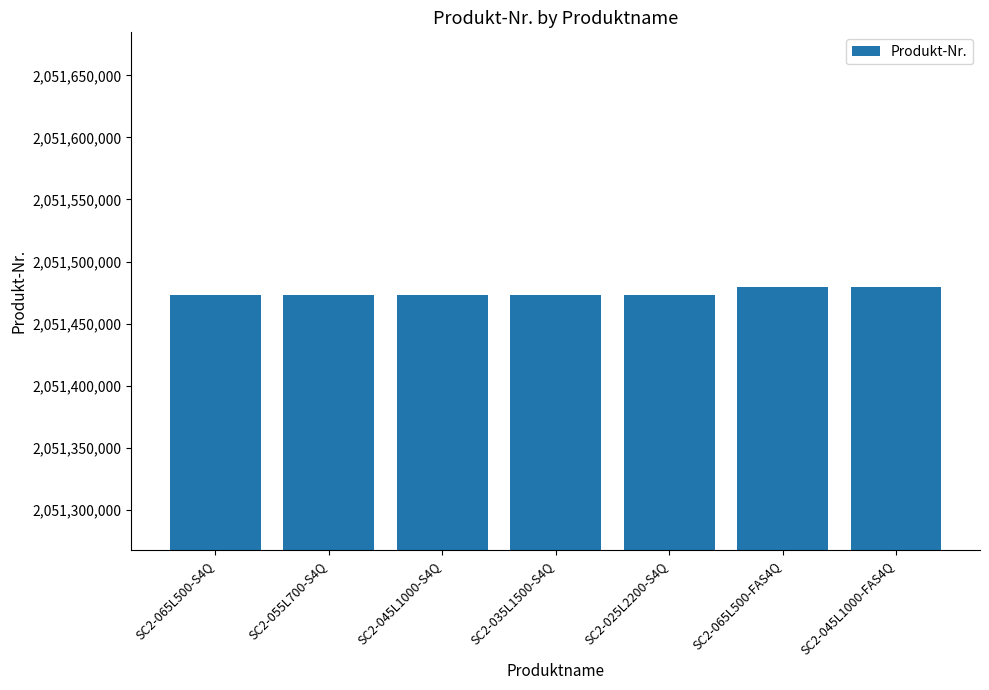

What is the change in value from SC2-035L1500-S4Q to SC2-065L500-FAS4Q?

+6620